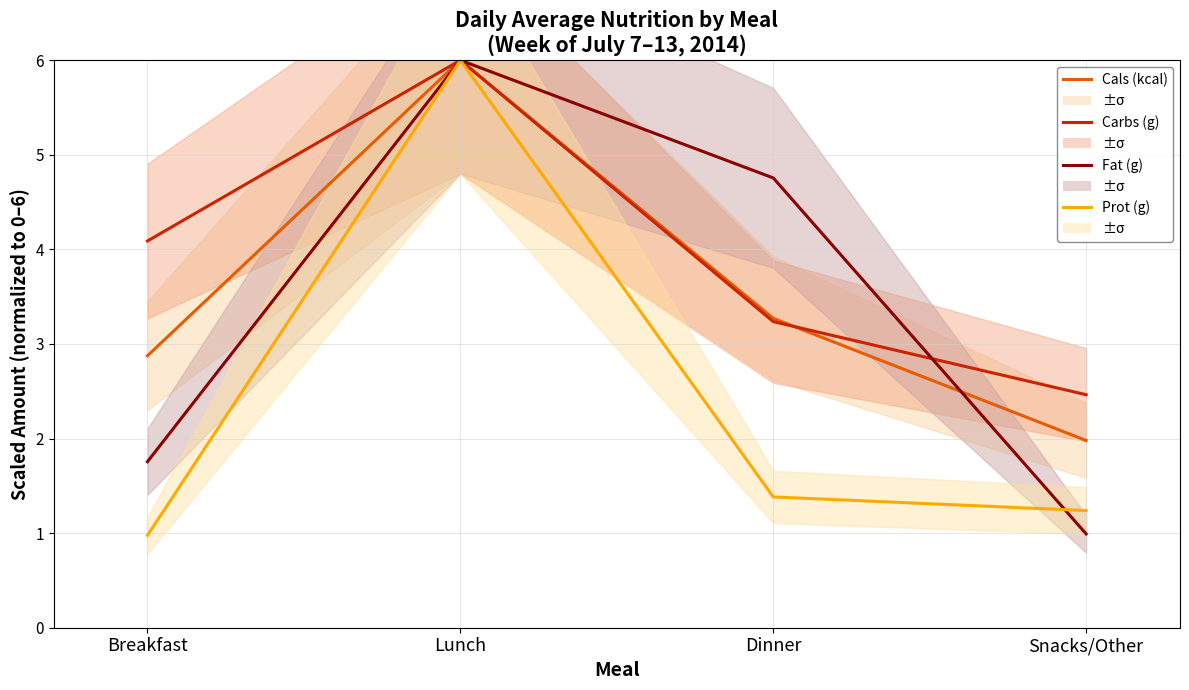

Reading left to right, what are all the values shown in this chart?

Cals (kcal): Breakfast=2.9	Lunch=6.0	Dinner=3.3	Snacks/Other=2.0
Carbs (g): Breakfast=4.1	Lunch=6.0	Dinner=3.2	Snacks/Other=2.5
Fat (g): Breakfast=1.8	Lunch=6.0	Dinner=4.8	Snacks/Other=1.0
Prot (g): Breakfast=1.0	Lunch=6.0	Dinner=1.4	Snacks/Other=1.2